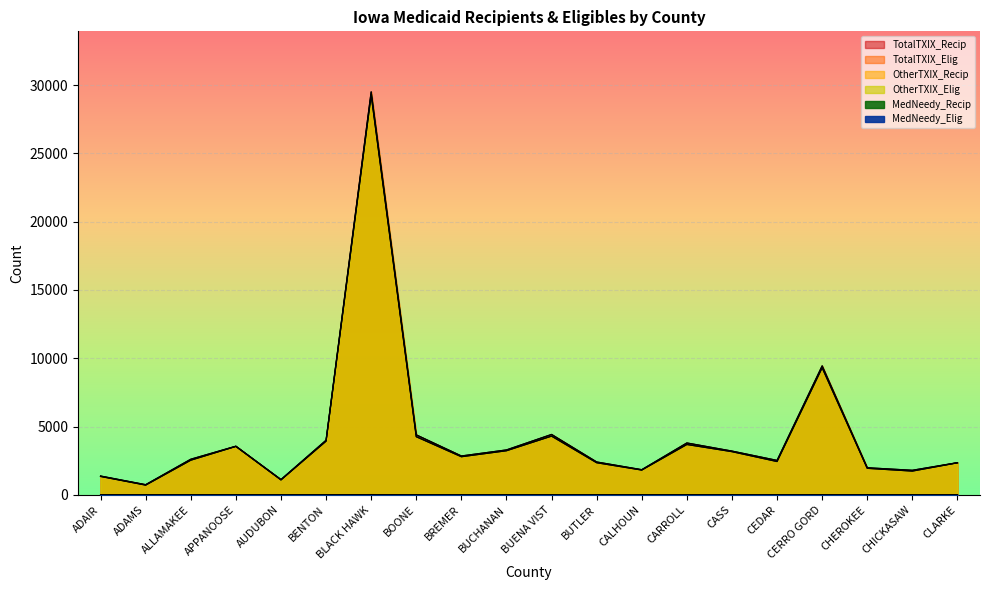

What are all the series names shown in the legend?

MedNeedy_Elig, MedNeedy_Recip, OtherTXIX_Elig, OtherTXIX_Recip, TotalTXIX_Elig, TotalTXIX_Recip